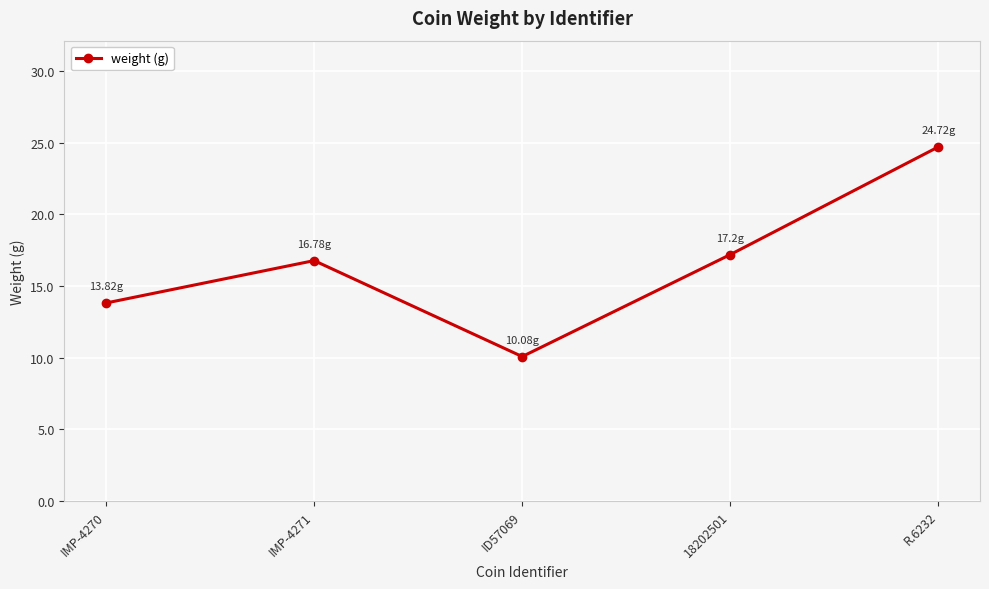

Reading left to right, what are all the values shown in this chart?

IMP-4270=13.8	IMP-4271=16.8	ID57069=10.1	18202501=17.2	R.6232=24.7